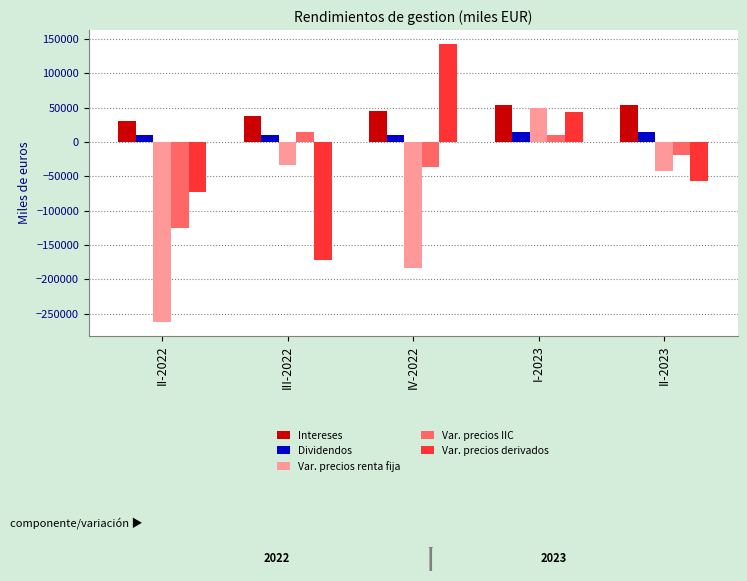

Is it true that Var. precios renta fija equals 27874 at I-2023?

False